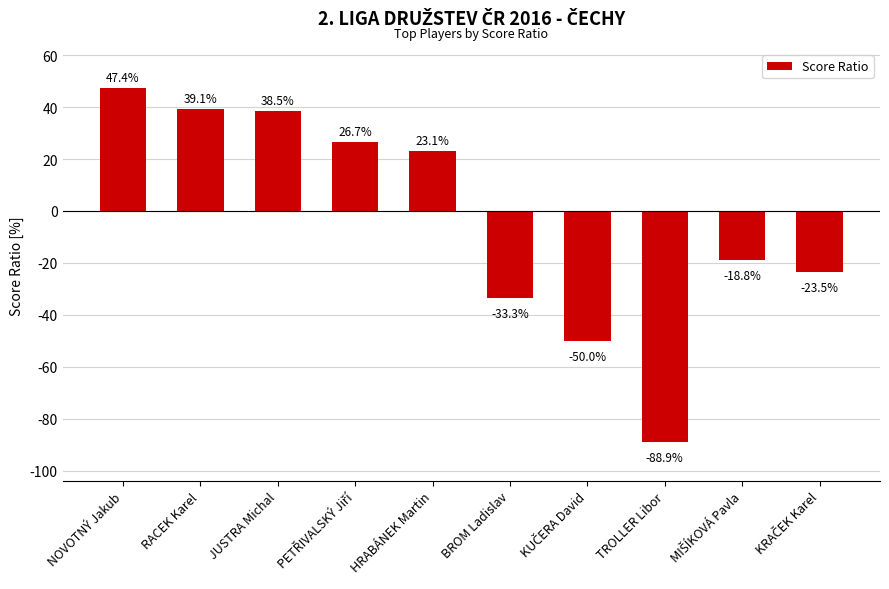

Which category has the lowest value across all series?

TROLLER Libor